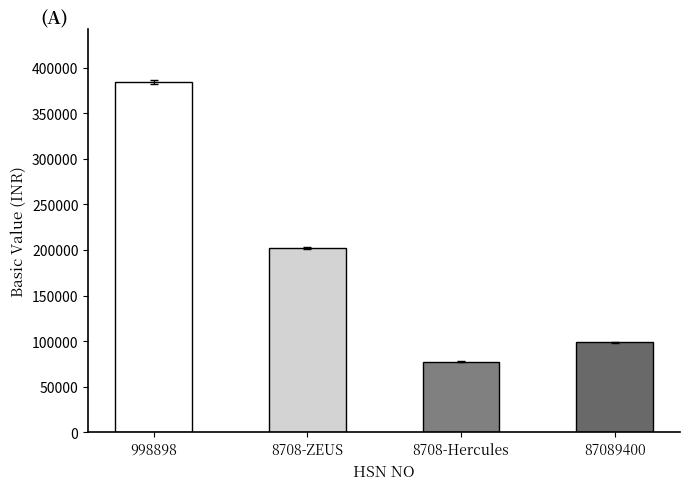

At which label does the data first exceed 202479?

998898